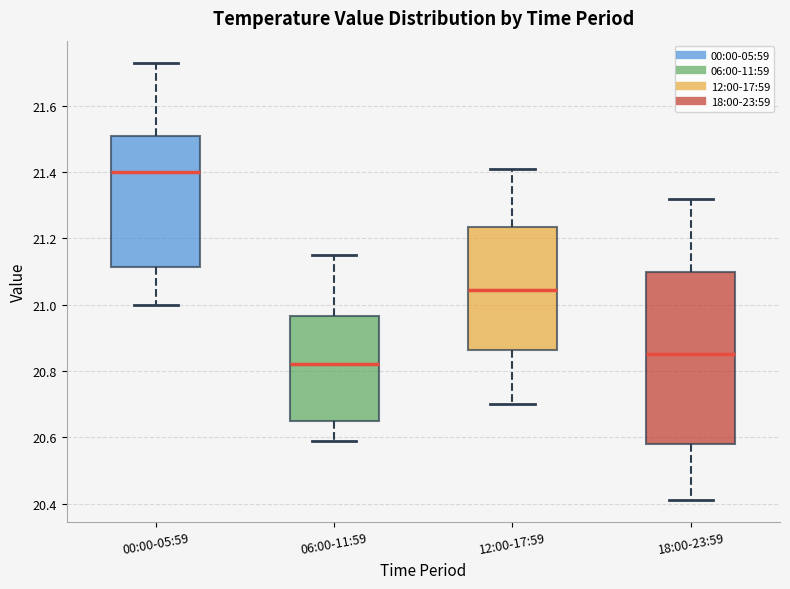

Reading left to right, transcribe this box plot: for each box, give where its median line is, the range the box spans, and where its two whiskers end, as read against the y-axis. The values are not printed on the chart, so give them approximately, as read against the axis.

00:00-05:59: median 21.40, box 21.12 to 21.52, whiskers 21.00 to 21.74
06:00-11:59: median 20.82, box 20.66 to 20.96, whiskers 20.60 to 21.16
12:00-17:59: median 21.04, box 20.86 to 21.24, whiskers 20.70 to 21.42
18:00-23:59: median 20.86, box 20.58 to 21.10, whiskers 20.42 to 21.32